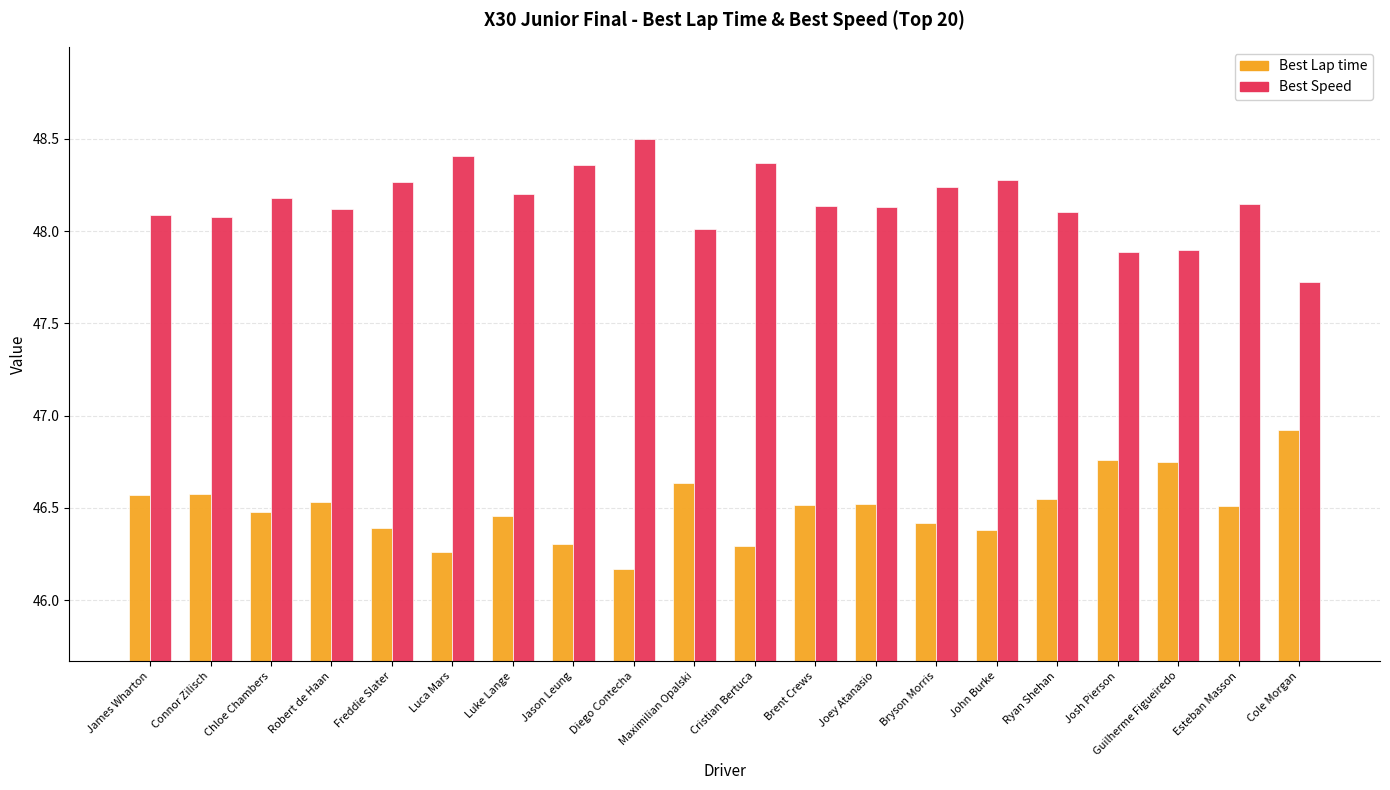

Rank the series at Robert de Haan from lowest to highest value.

Best Lap time, Best Speed